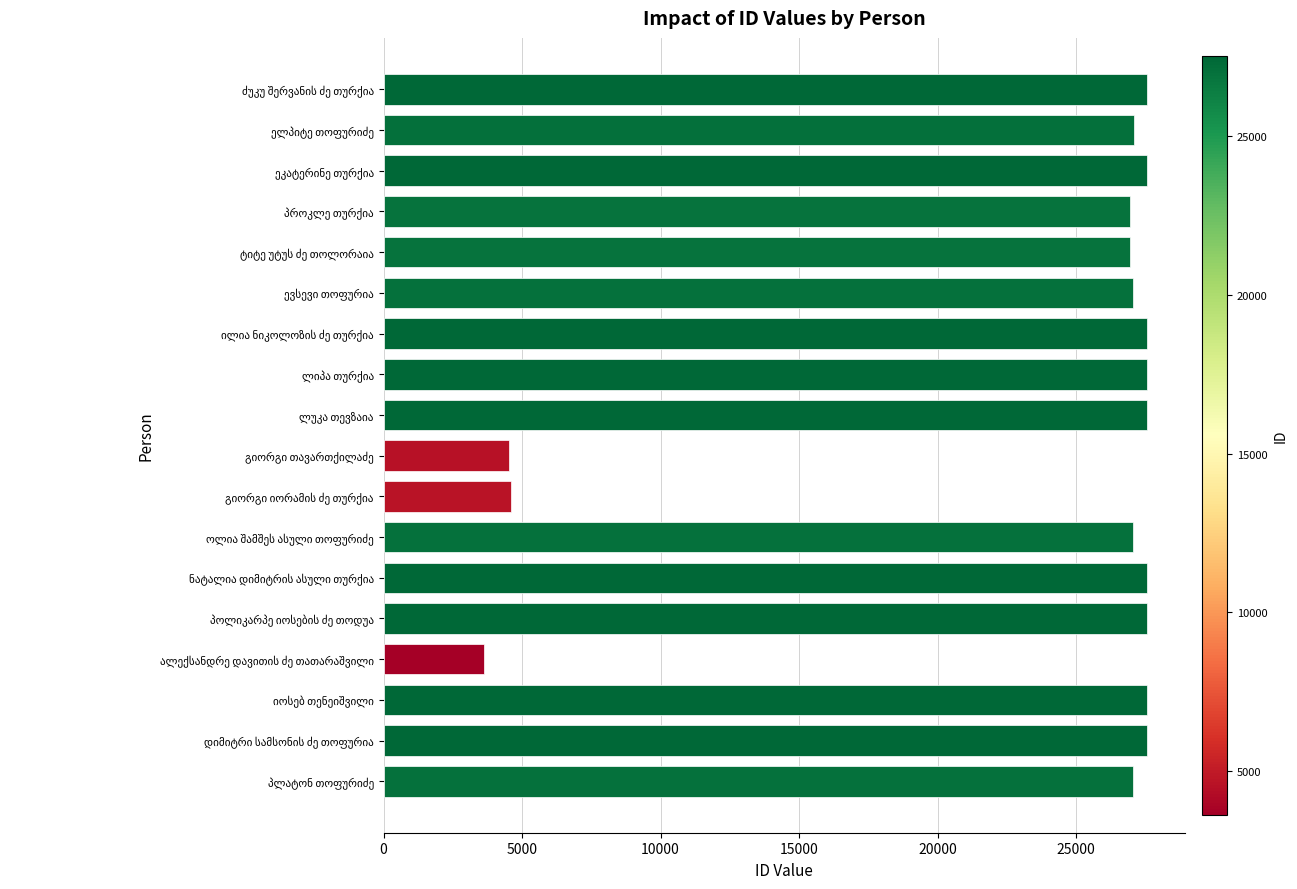

What is the sum of all values?

422726